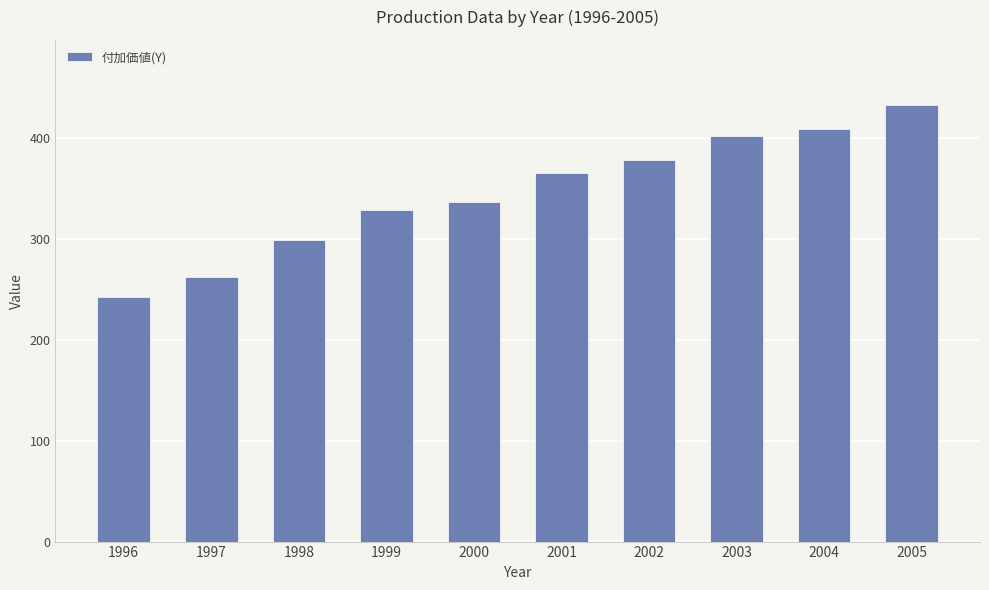

Reading left to right, extract all data points from this chart.

242	262	299	328	336	365	378	402	409	432